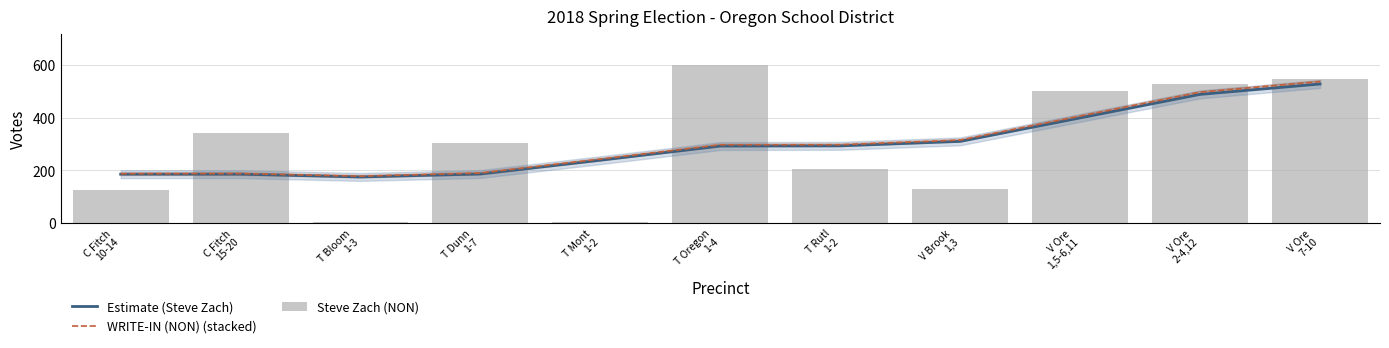

At which category is the sum across all series the highest?

V Ore
7-10